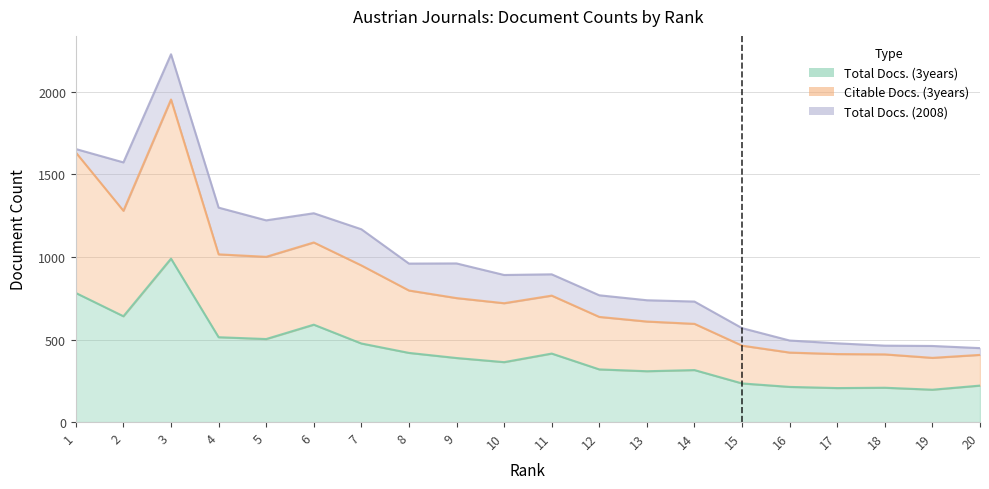

What is the minimum value shown in the chart?

196